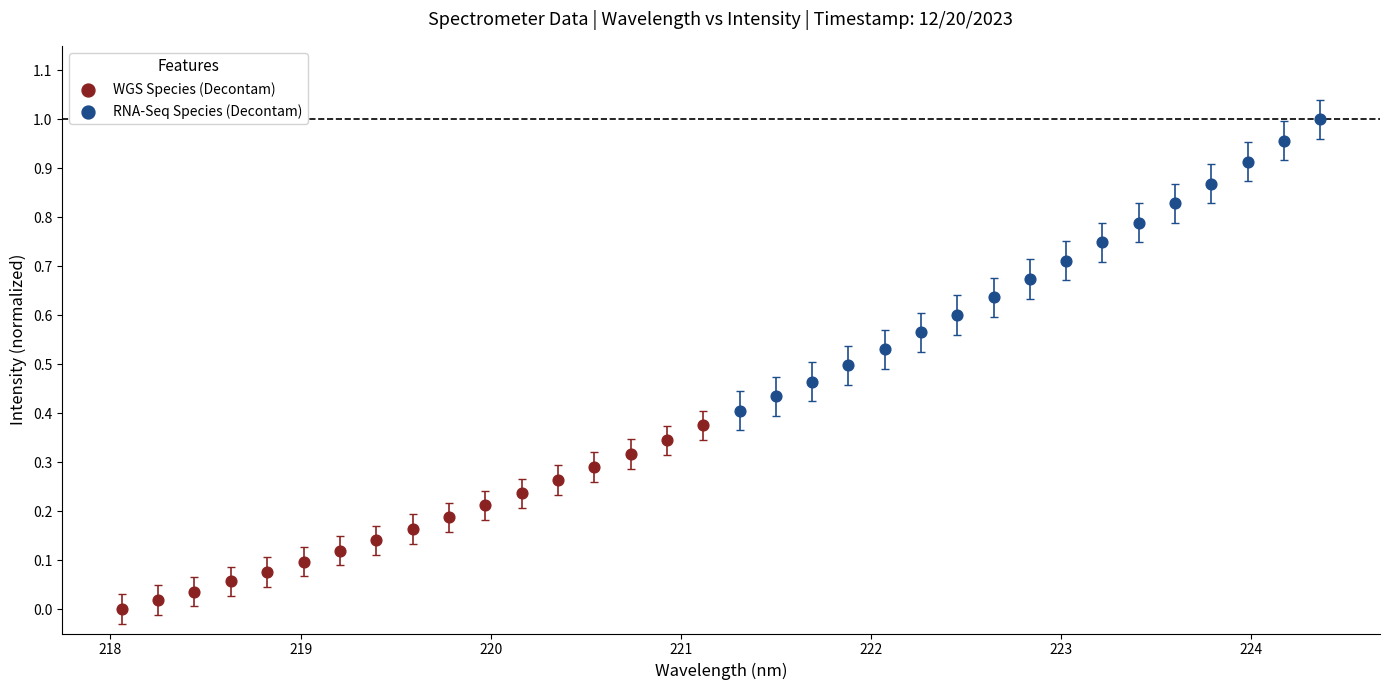

Which series contains the lowest Y value?

WGS Species (Decontam)